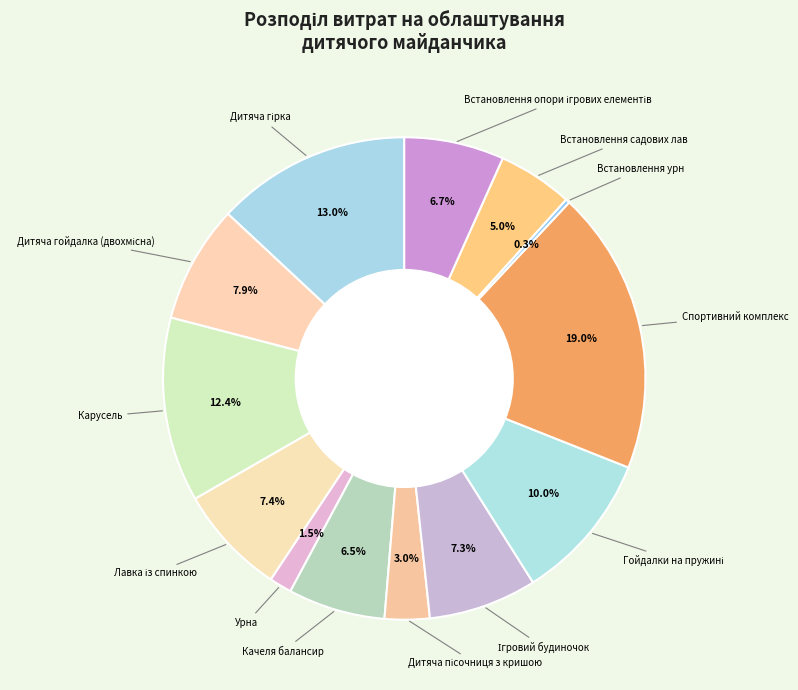

How many segments does this pie chart have?

13